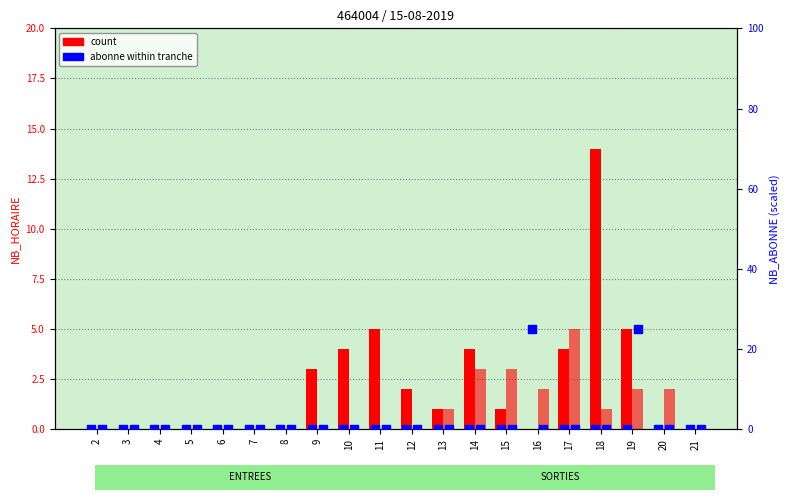

Which series reaches the minimum Y coordinate?

count (ENTREES)